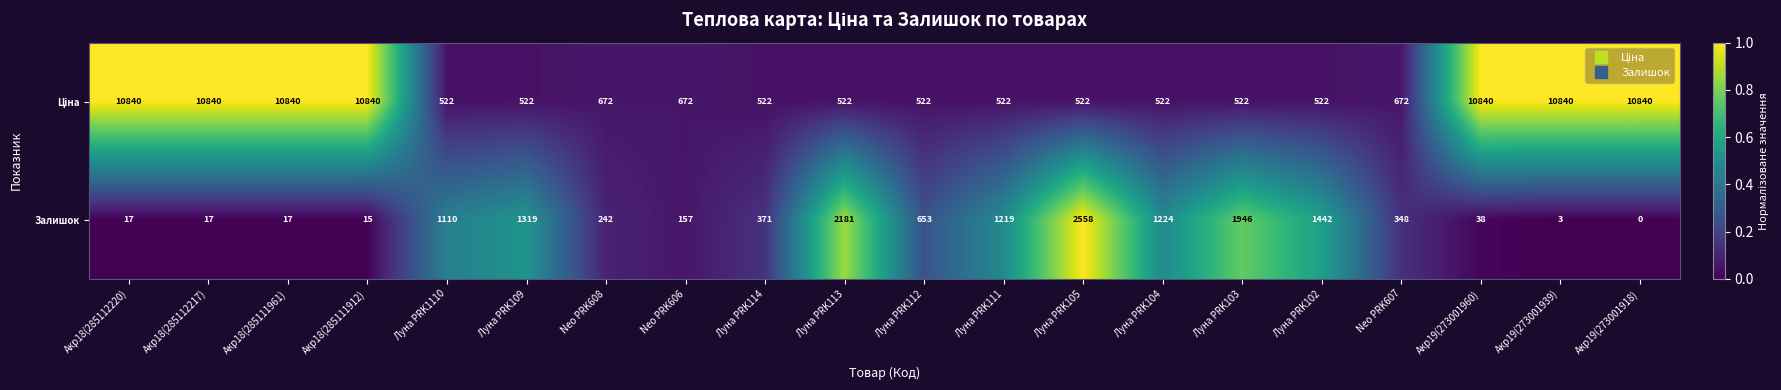

What is the difference between the maximum and second lowest values in the Залишок series?

2555